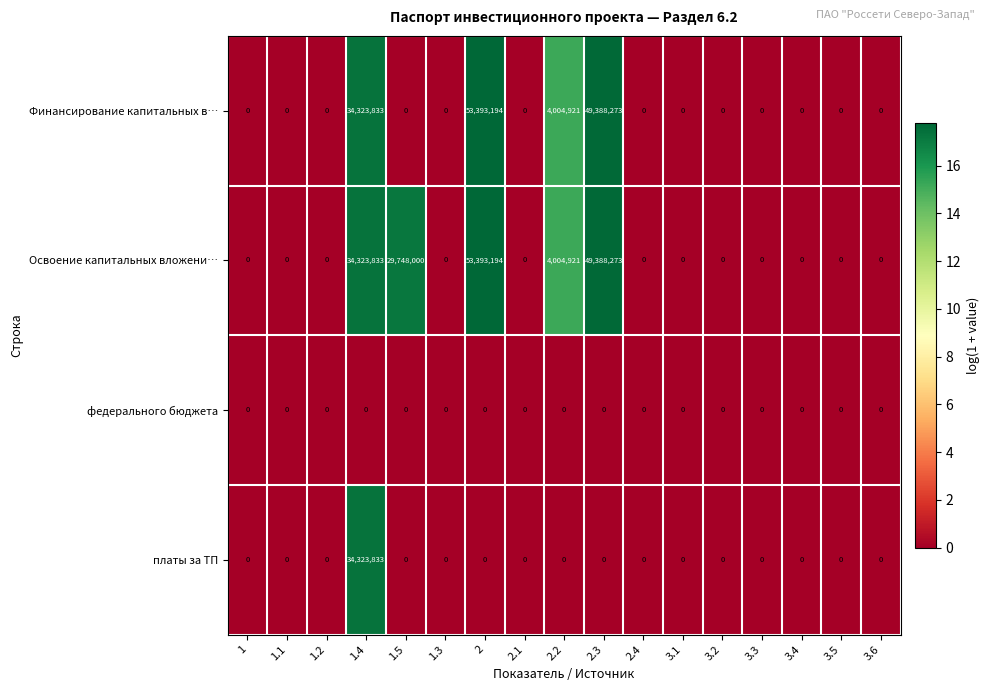

What is the total value across all series at 2.3?

98776546